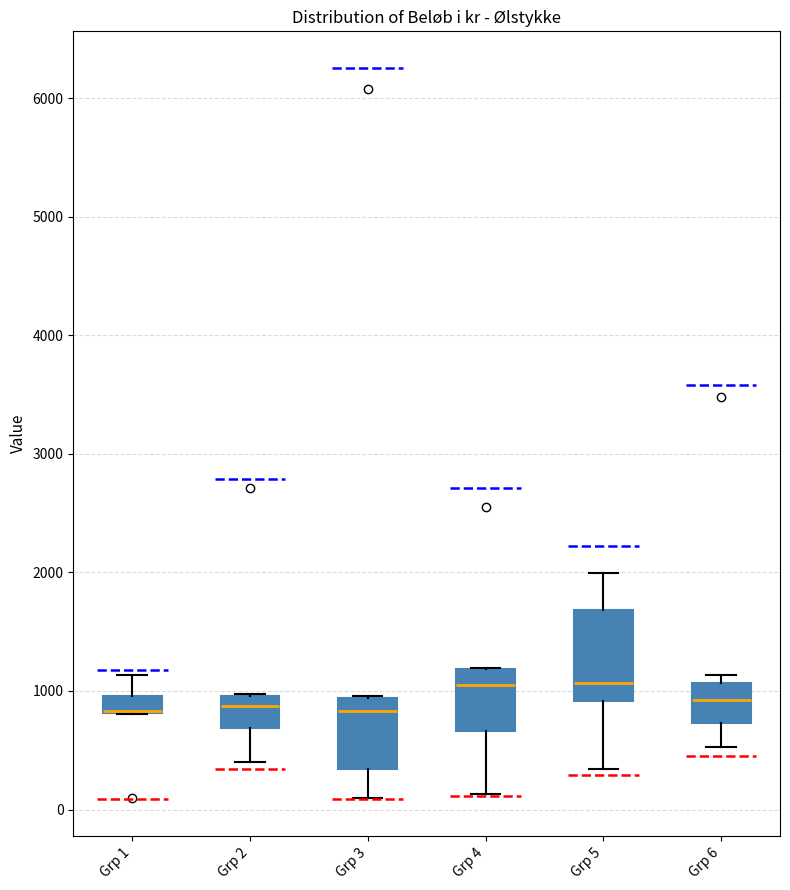

Comparing the boxes themselves (not the whiskers), which one is the tallest?

Grp 5